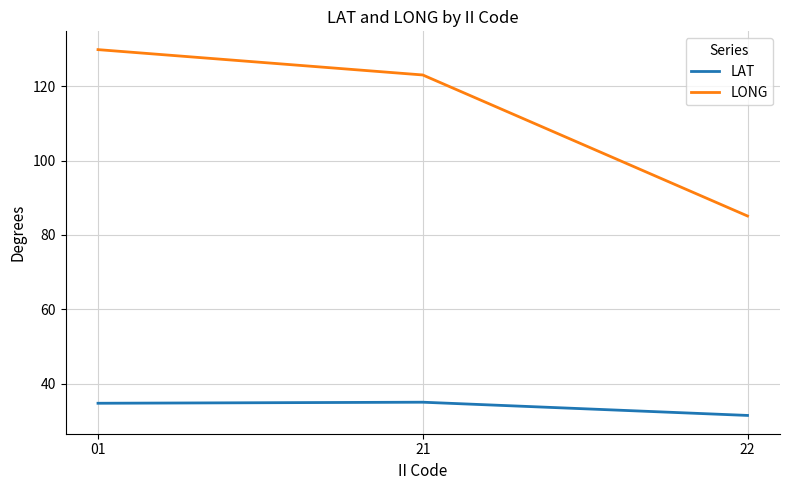

True or false: LAT has a value of 50.4 at 22.

False